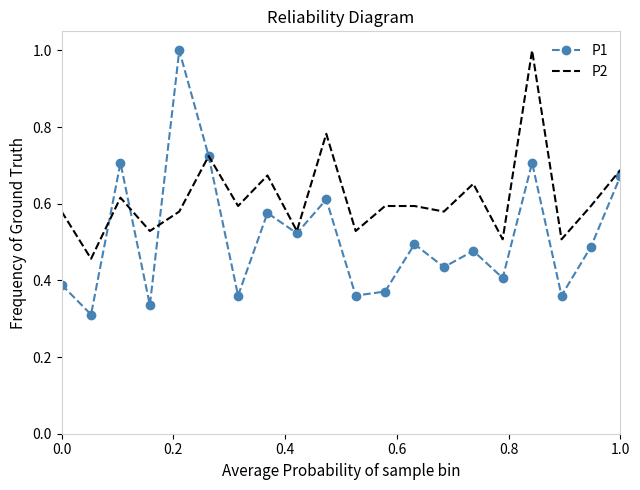

Which series has the largest total across all categories?

P2